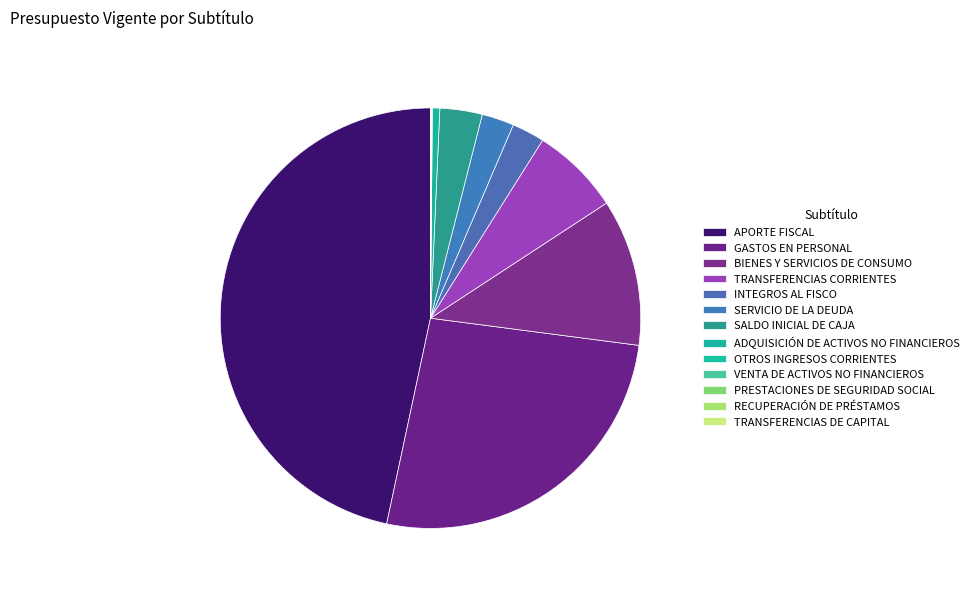

Which category has the smallest portion of the pie?

TRANSFERENCIAS DE CAPITAL